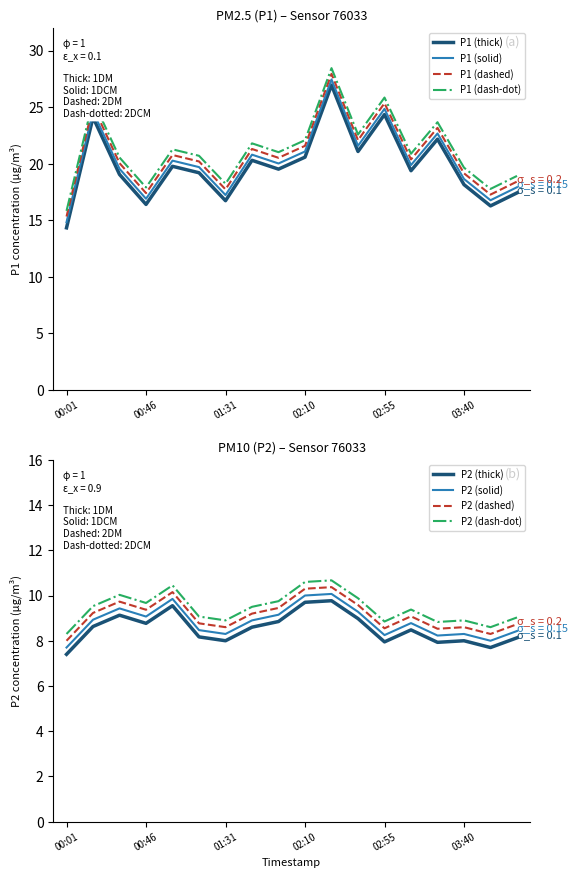

What is the label of the 10th point from the left?

02:10